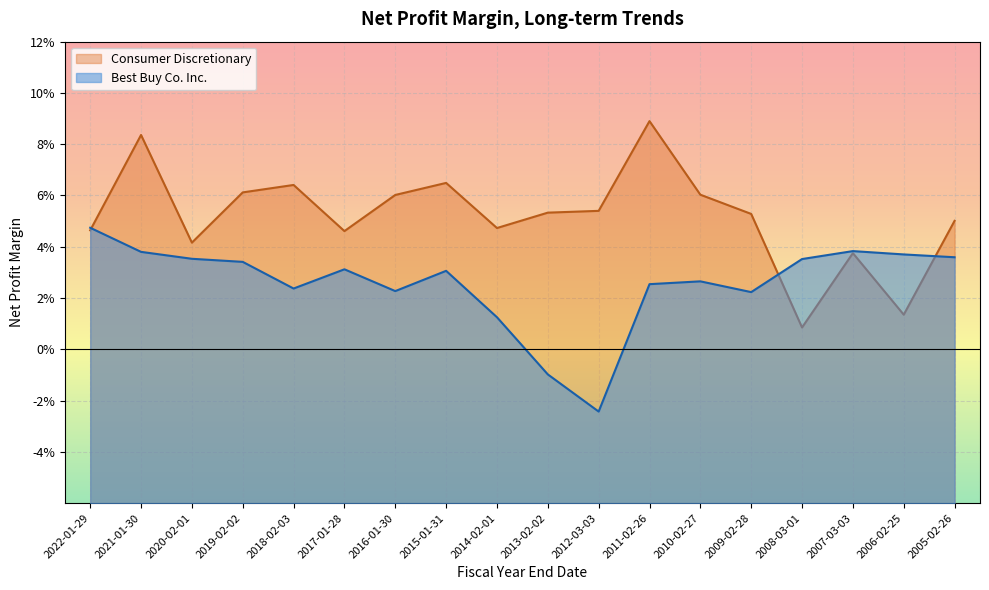

What is the total value across all series at 2020-02-01?

0.1